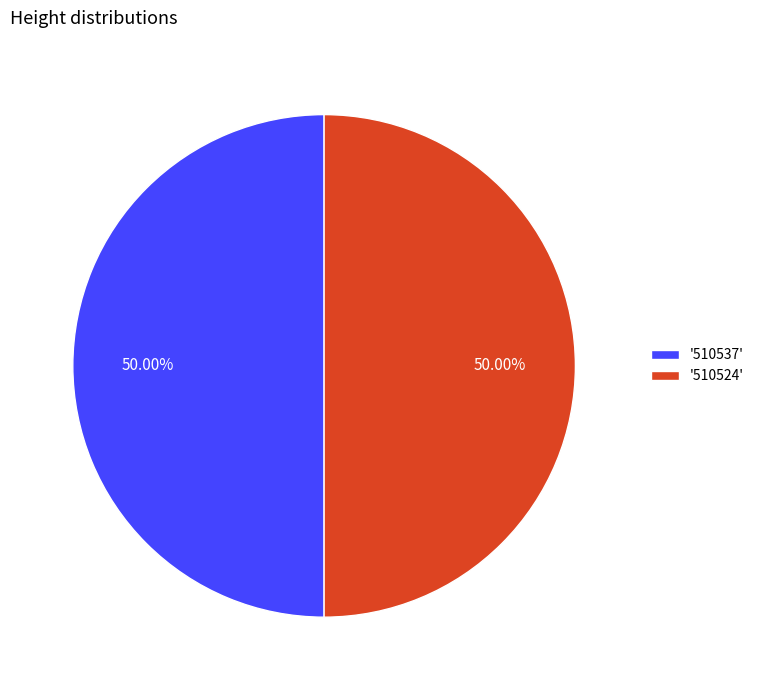

Approximately how many times larger is the value at '510524' compared to '510537'?

1.0